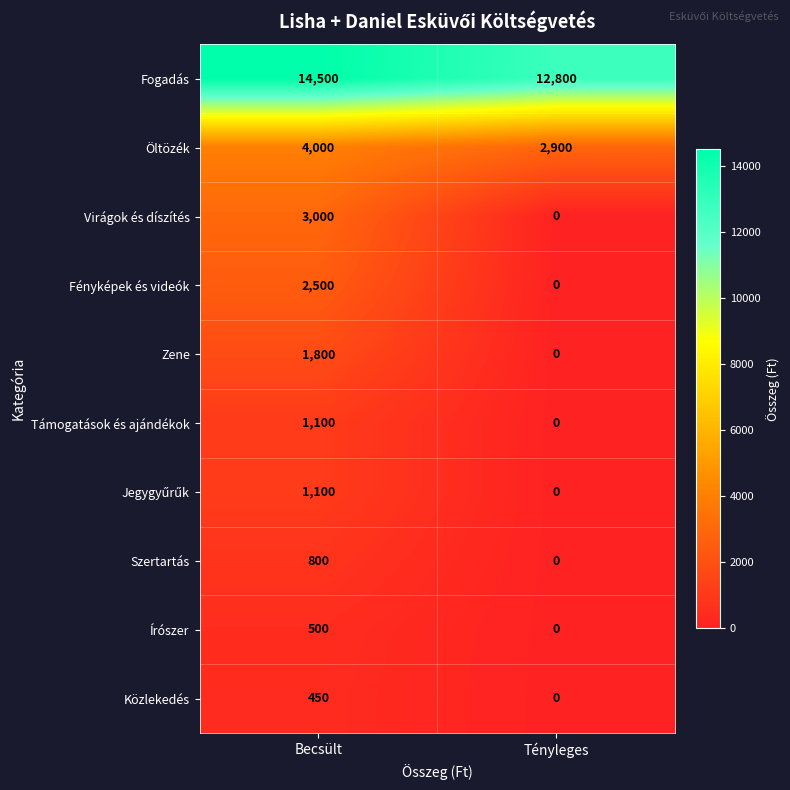

What is the average value of the Közlekedés series?

225